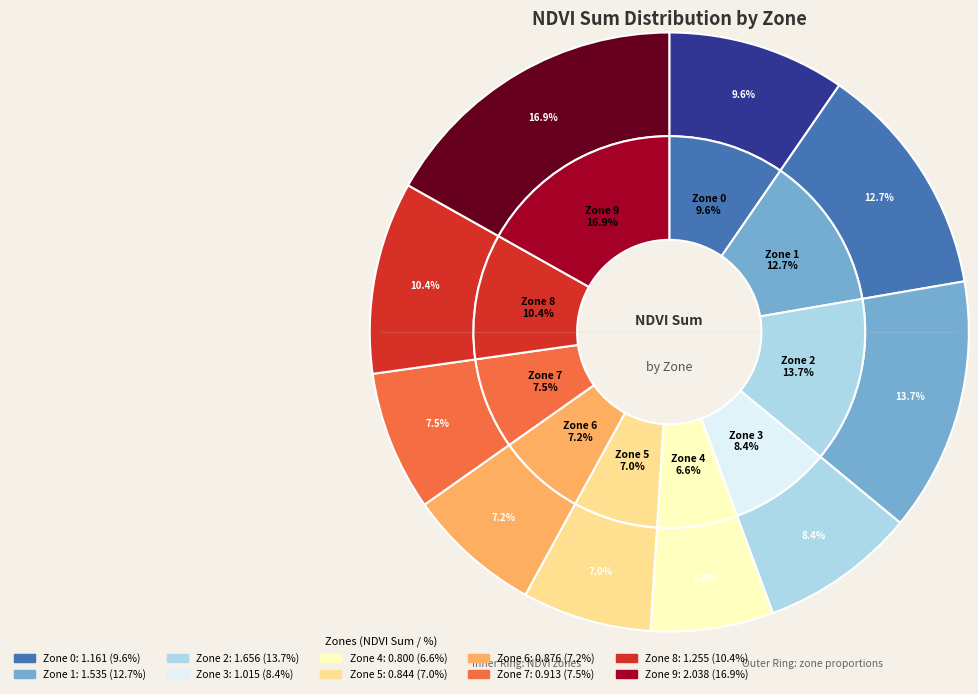

True or false: Zone 5 accounts for 7% of the total.

True